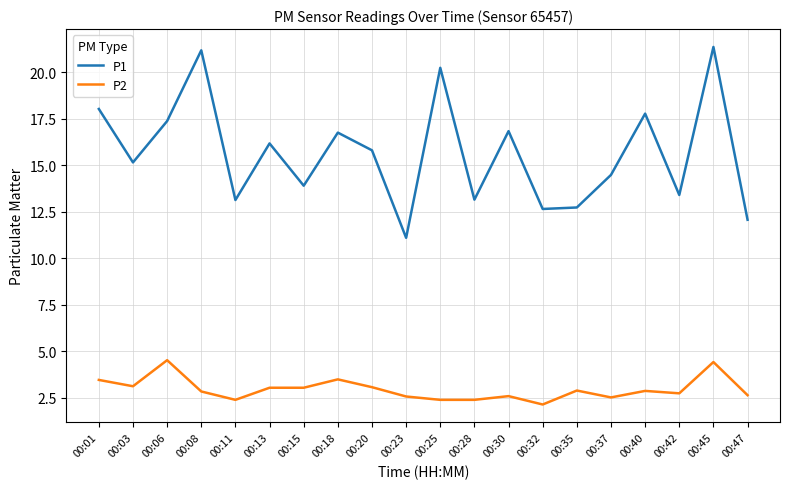

Rank the series by their maximum value, from highest to lowest.

P1, P2